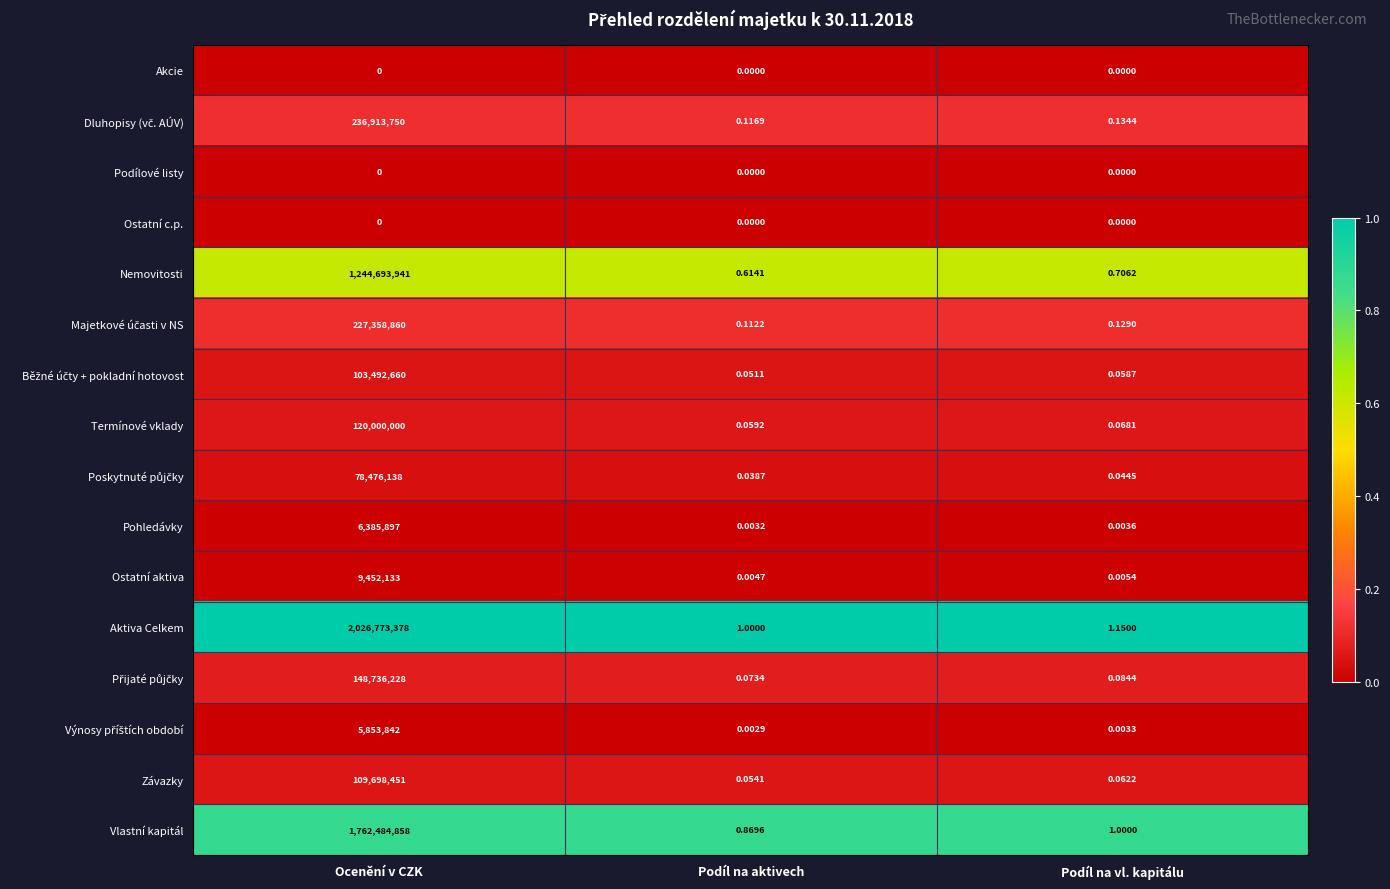

Which series has the largest range (max minus min)?

Aktiva Celkem